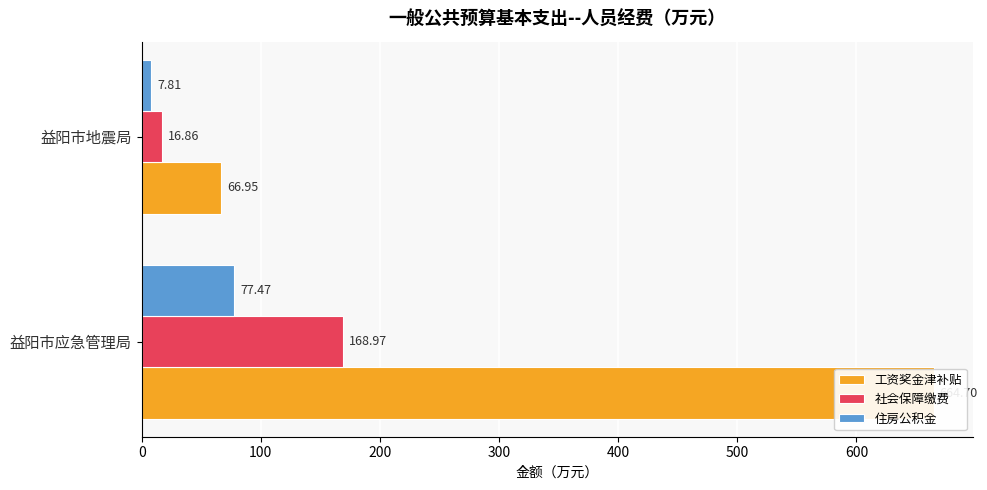

What is the sum of the 社会保障缴费 values at 0 and 100?

185.8